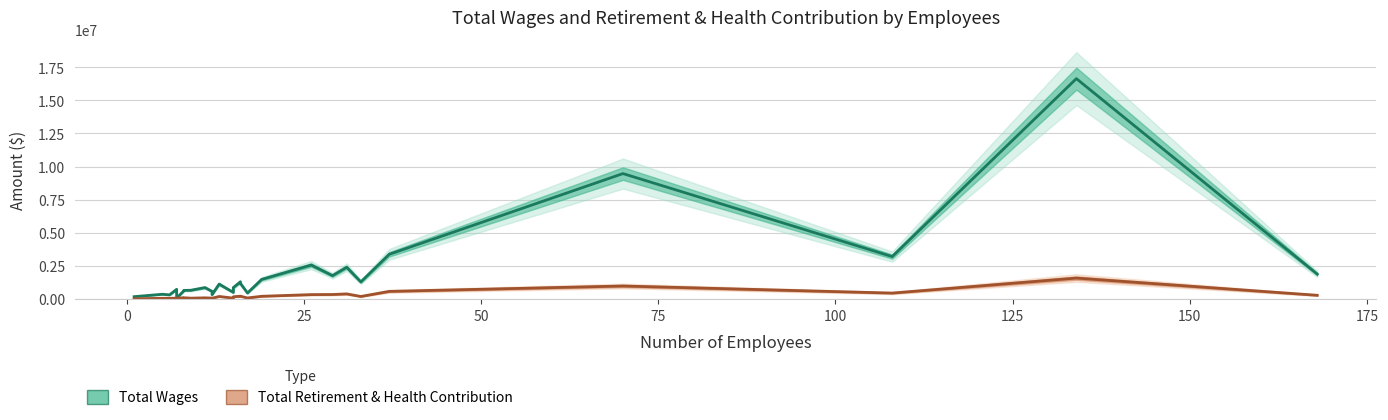

How many interior local peaks does the Total Retirement & Health Contribution series have?

8